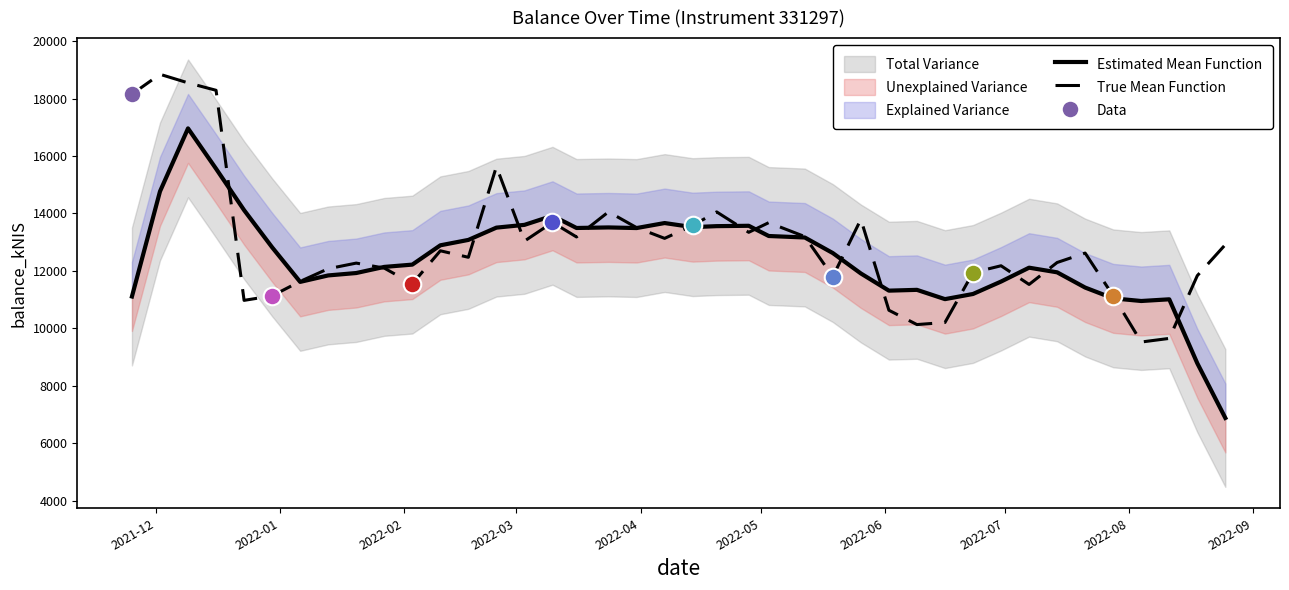

What is the maximum value for True Mean Function?

18845.2